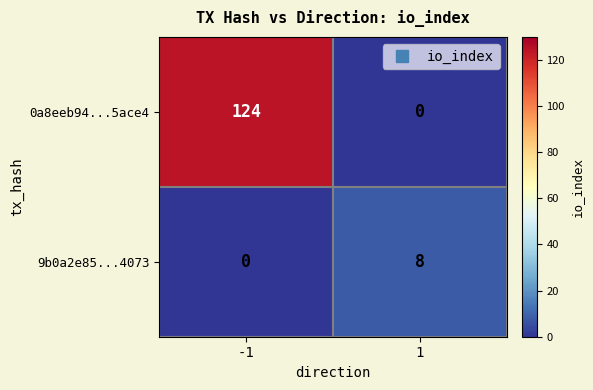

Which series changed the most between -1 and 1?

0a8eeb94...5ace4